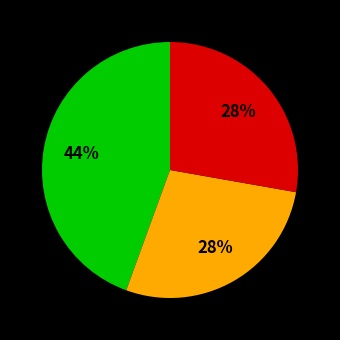

How many slices are in this pie chart?

3